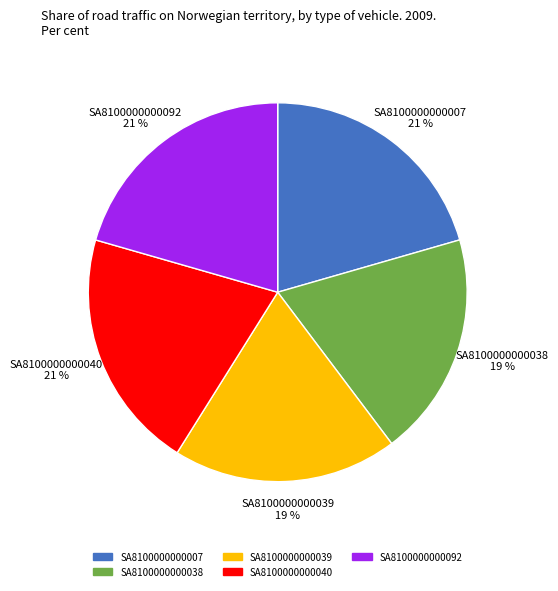

What percentage is the SA8100000000007 slice, to the nearest percent?

21%